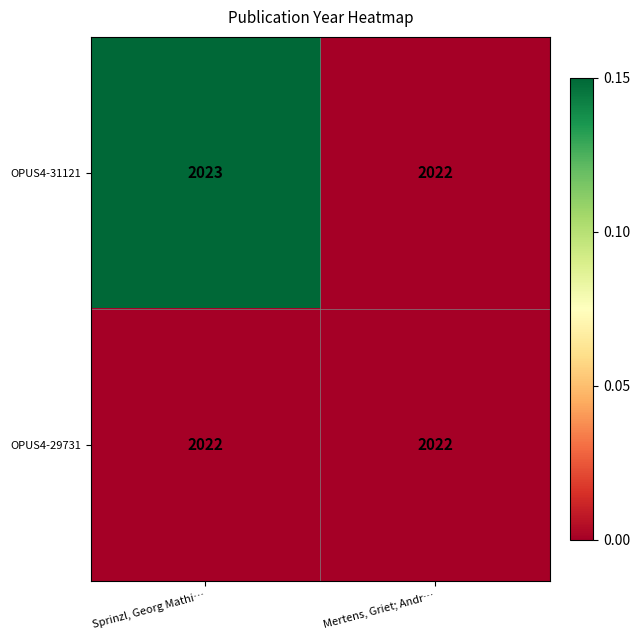

Reading left to right, extract all data points from this chart.

OPUS4-31121: Sprinzl, Georg Mathi…=2023	Mertens, Griet; Andr…=2022
OPUS4-29731: Sprinzl, Georg Mathi…=2022	Mertens, Griet; Andr…=2022